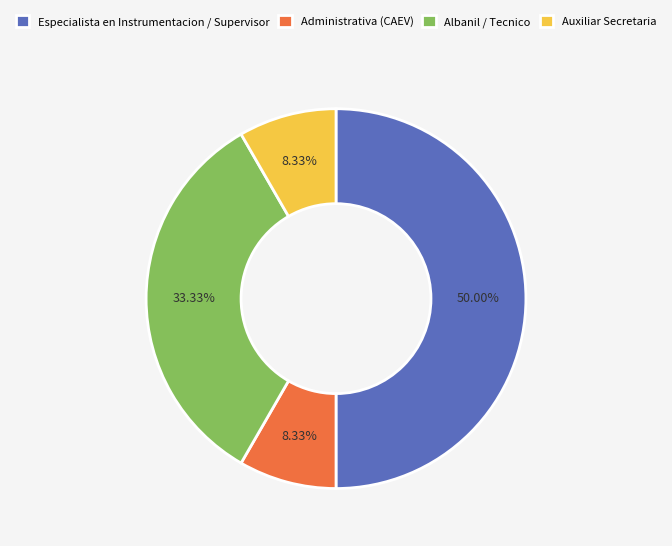

True or false: Auxiliar Secretaria accounts for 1% of the total.

False